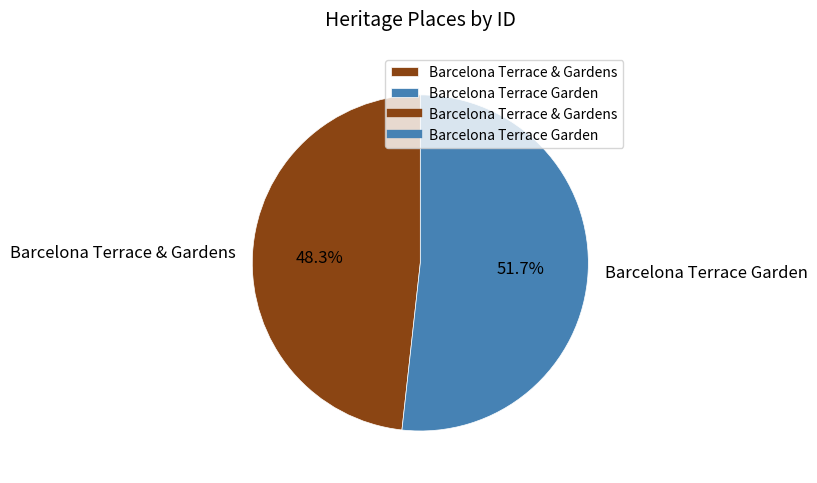

Which slice is the largest?

Barcelona Terrace Garden